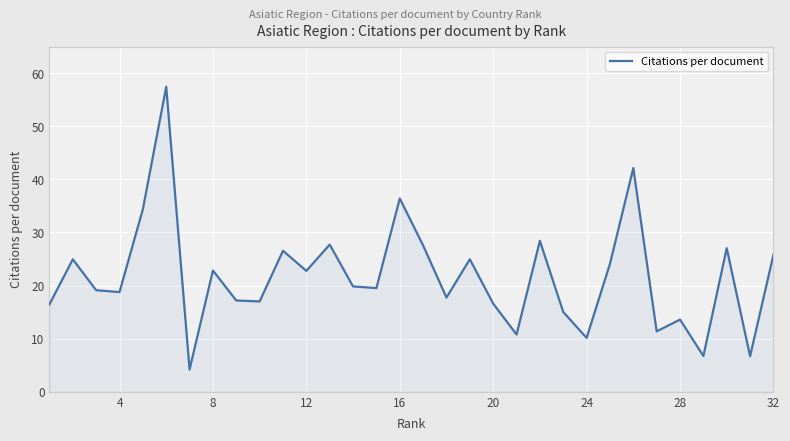

Does the chart display data point markers on the line(s)?

No